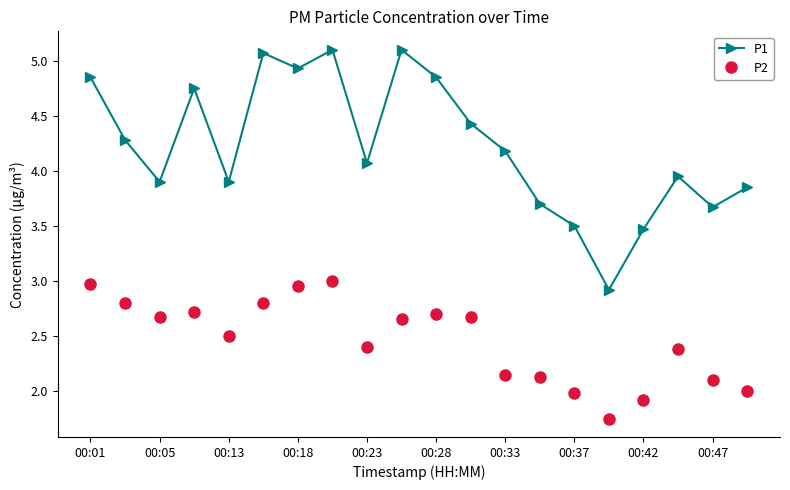

List the series in order of their overall mean, lowest first.

P2, P1